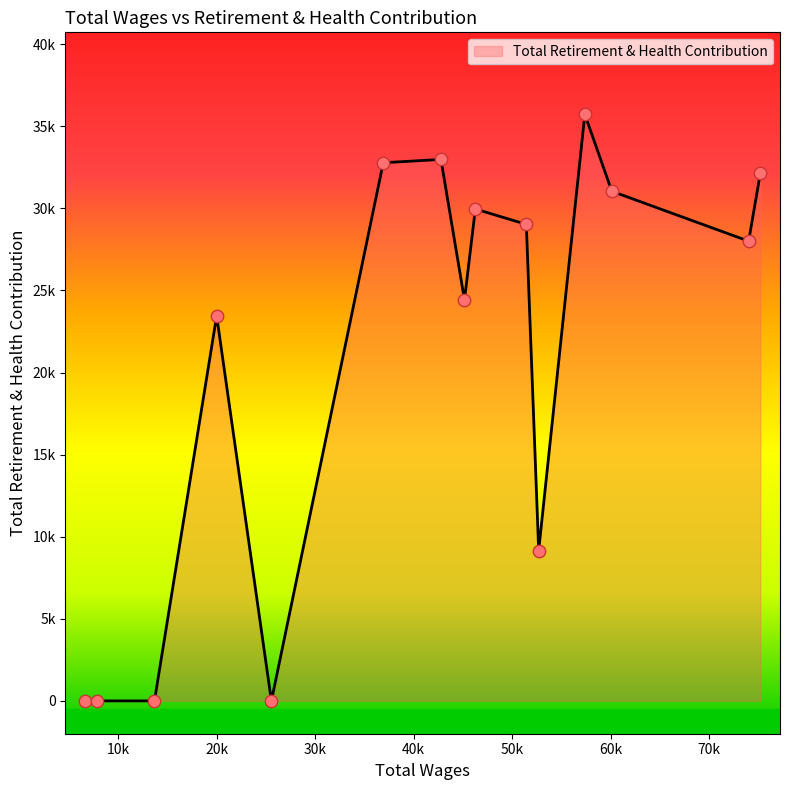

Is this an area chart (filled region under the line)?

Yes